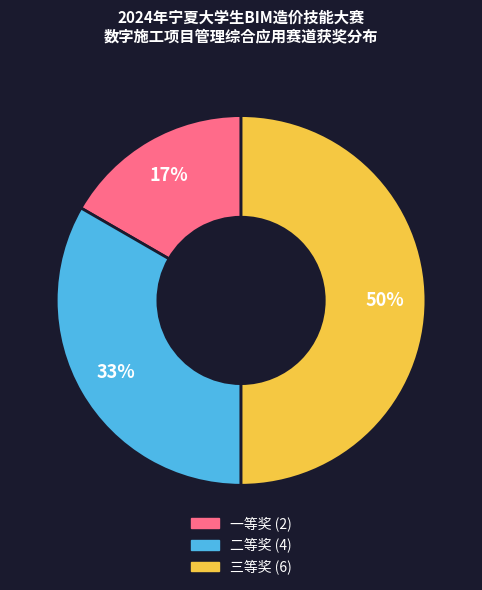

To the nearest percent, what is the difference between the largest and smallest slice percentages?

33%